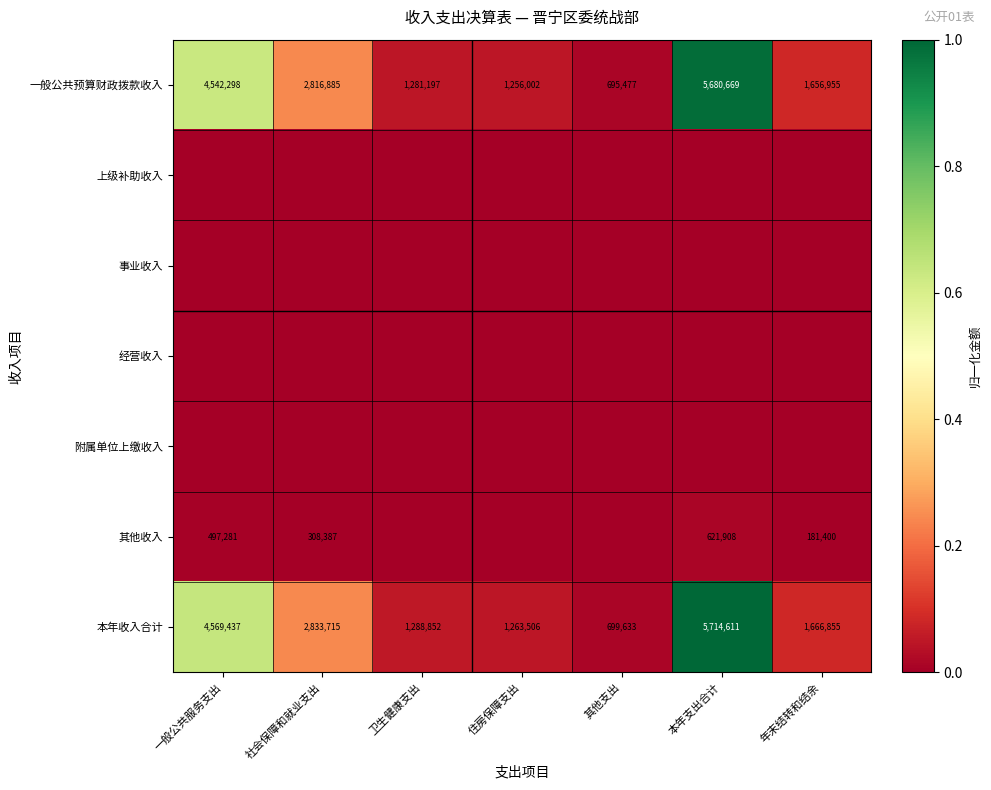

Which category has the lowest value in the 本年收入合计 series?

其他支出